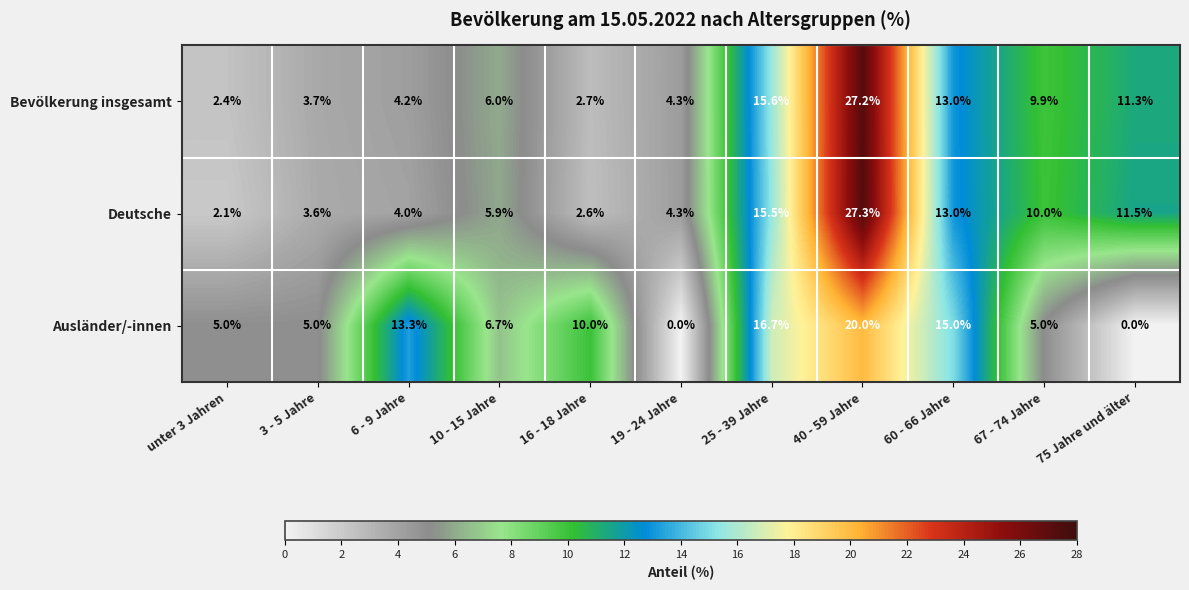

What is the average value of the Deutsche series?

9.1